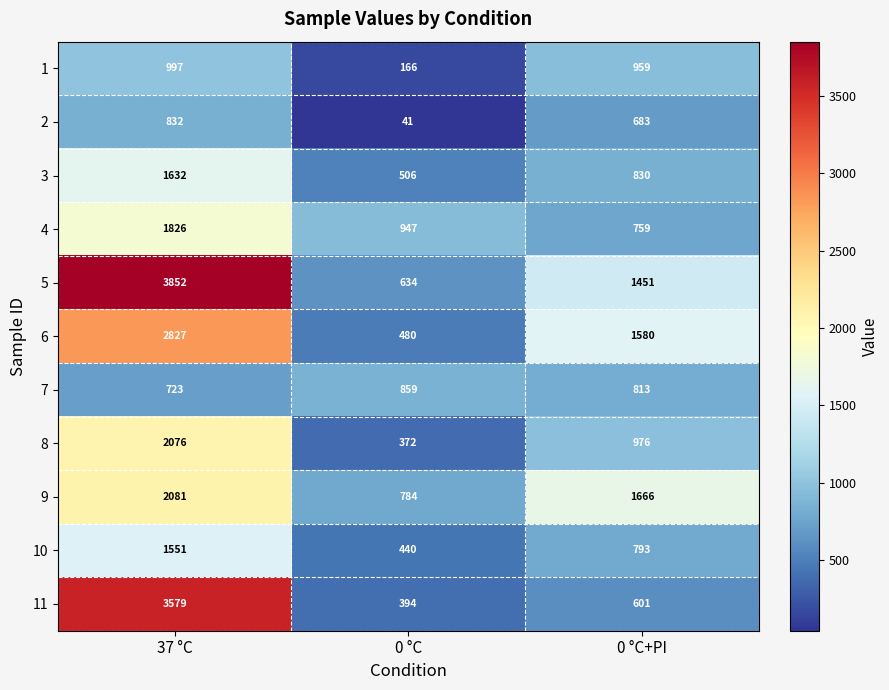

Which series has the largest total across all categories?

5